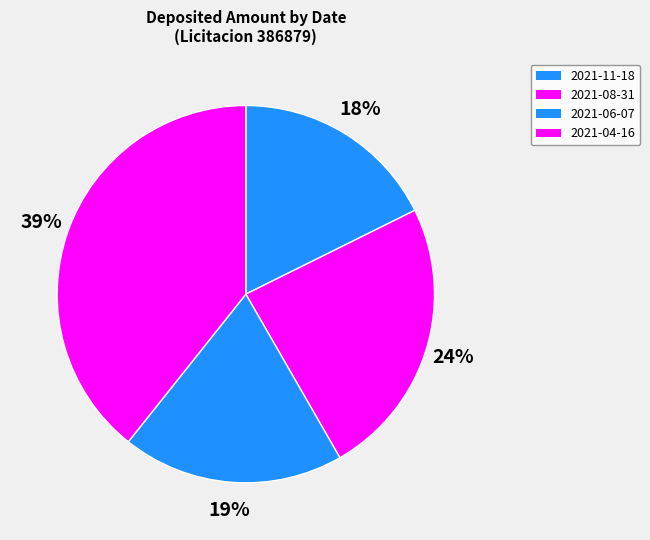

How many segments does this pie chart have?

4